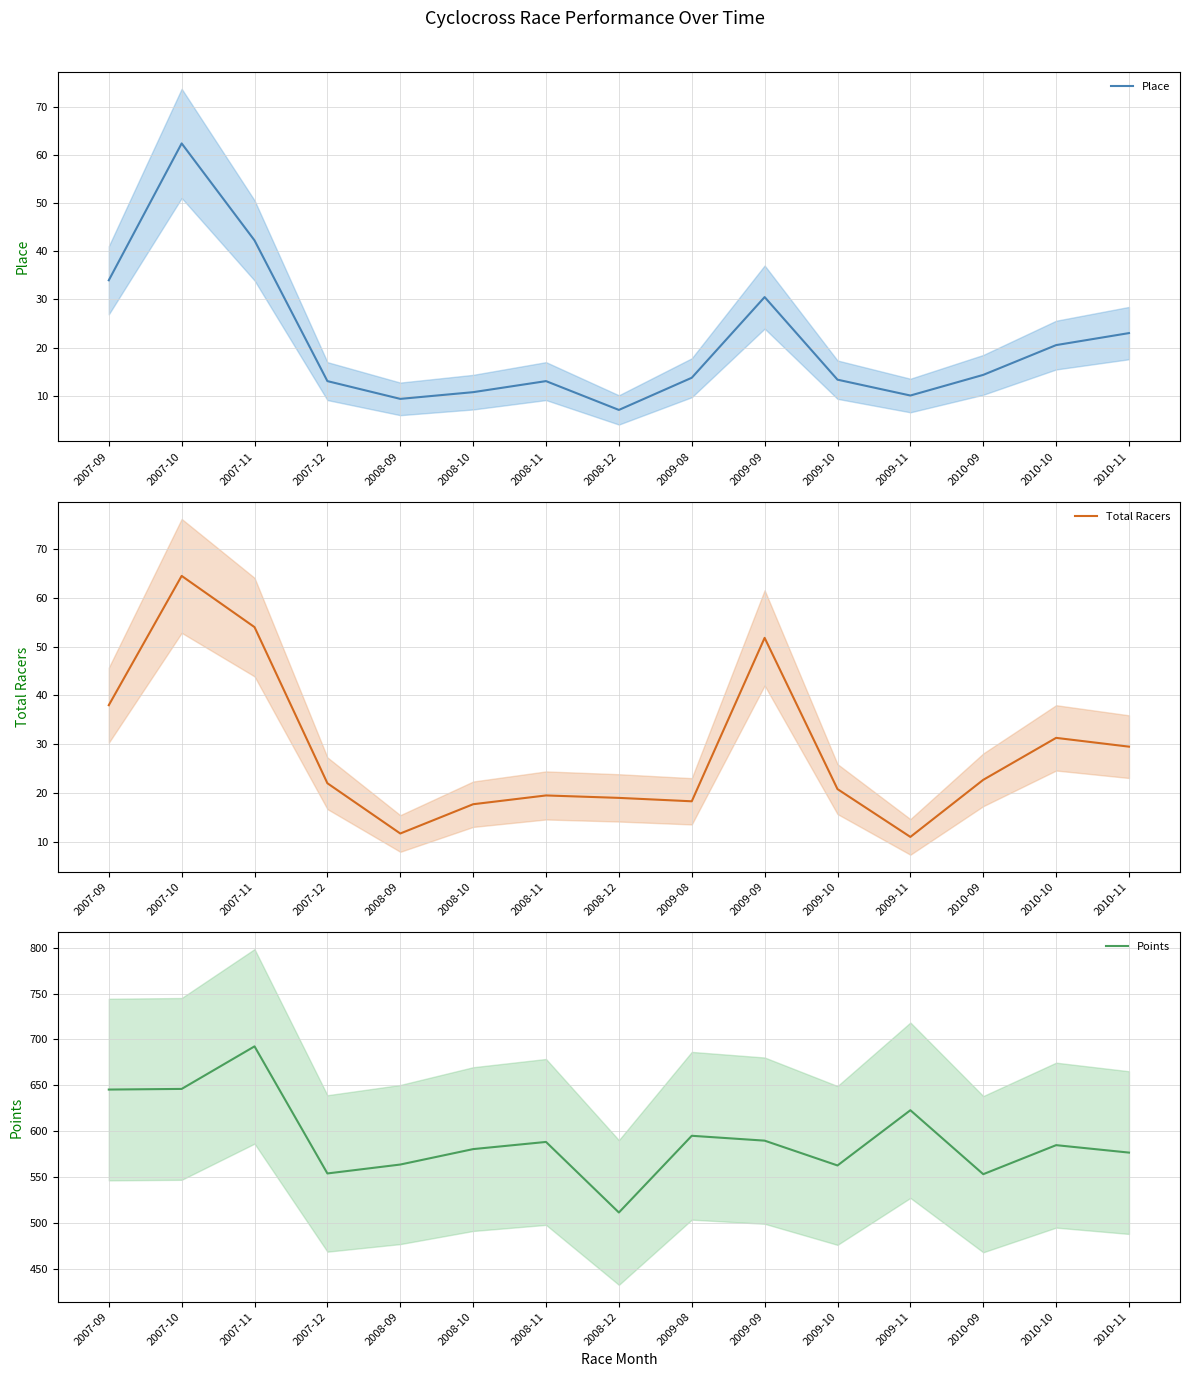

At which label does Points first exceed 585?

2007-09